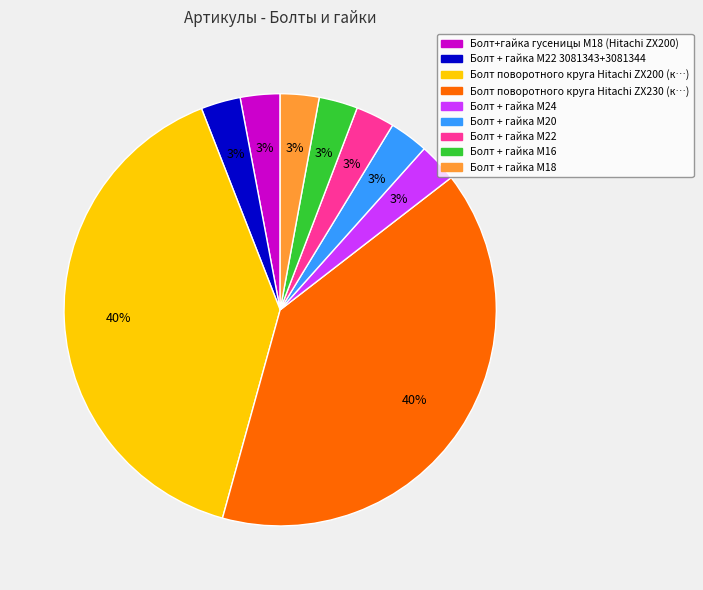

What percentage is the Болт + гайка M20 slice, to the nearest percent?

3%